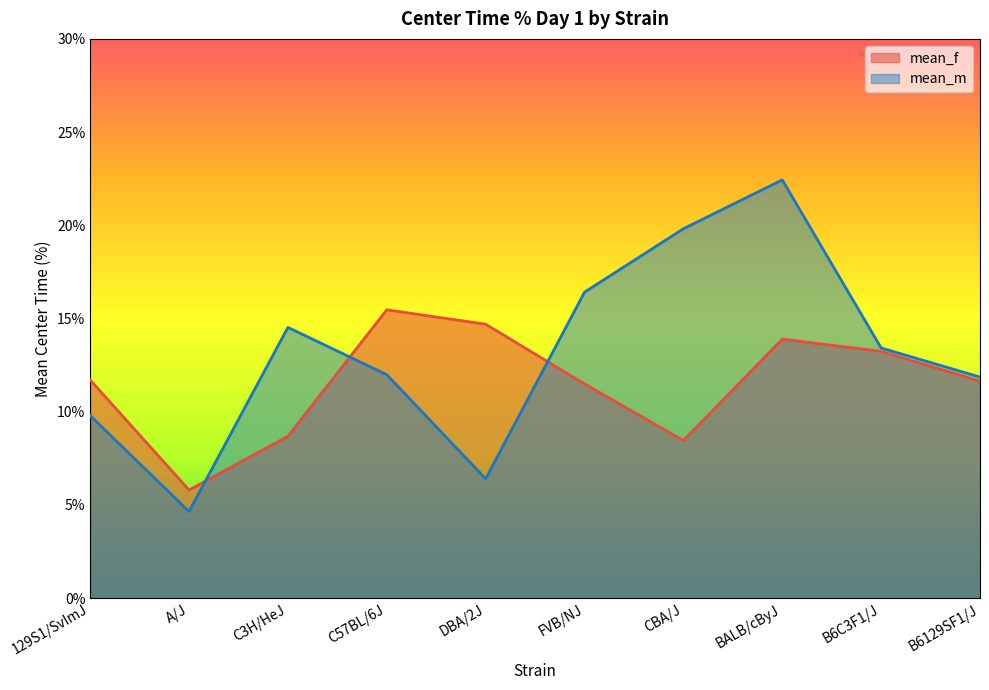

What is the spread (max minus min) of values at FVB/NJ?

4.9